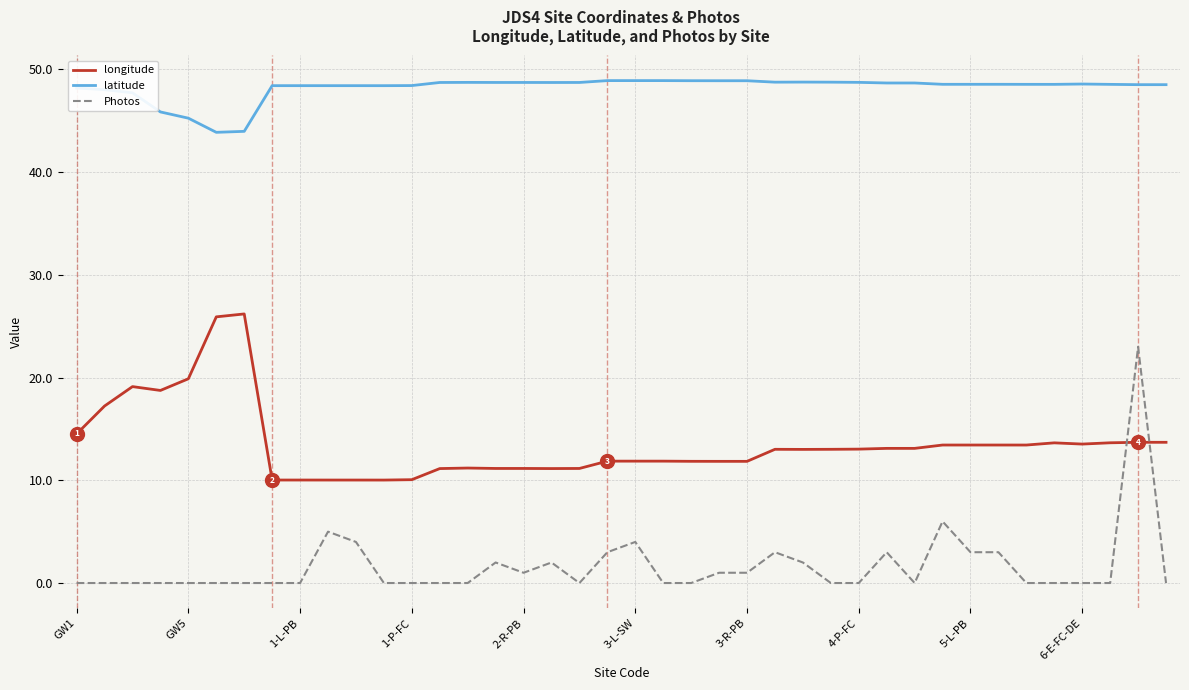

What is the maximum value for Photos?

23.0